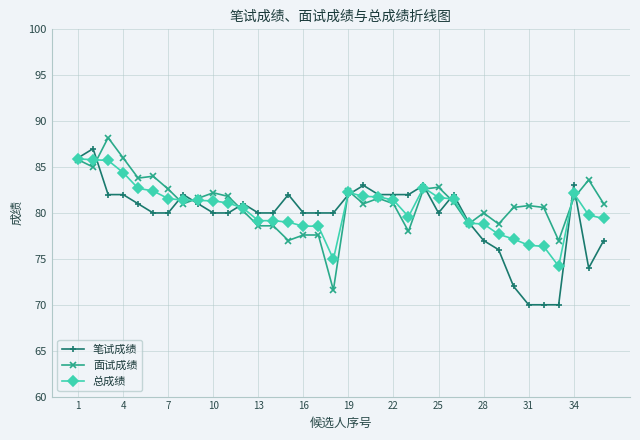

After their last crossing, which series has the higher values: 总成绩 or 面试成绩?

面试成绩